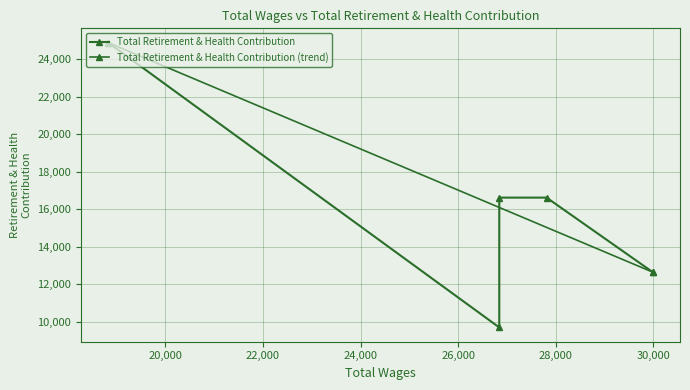

What is the approximate value at 18825.0, to the nearest 100?

24900